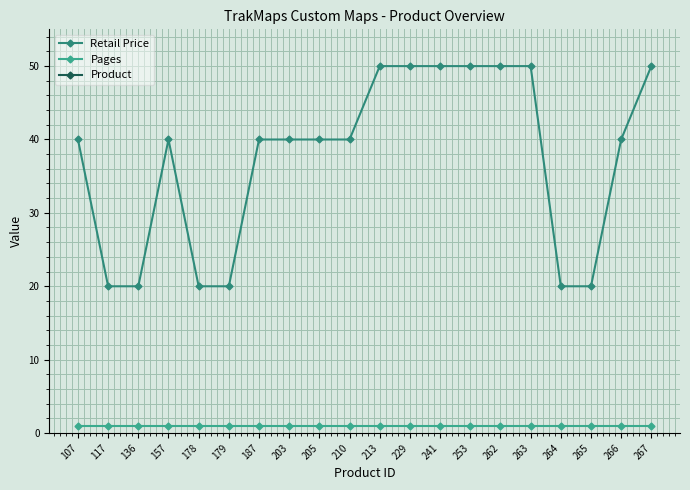

Reading left to right, extract all data points from this chart.

Retail Price: 40.0	20.0	20.0	40.0	20.0	20.0	40.0	40.0	40.0	40.0	50.0	50.0	50.0	50.0	50.0	50.0	20.0	20.0	40.0	50.0
Pages: 1.0	1.0	1.0	1.0	1.0	1.0	1.0	1.0	1.0	1.0	1.0	1.0	1.0	1.0	1.0	1.0	1.0	1.0	1.0	1.0
Product: 107.0	117.0	136.0	157.0	178.0	179.0	187.0	203.0	205.0	210.0	213.0	229.0	241.0	253.0	262.0	263.0	264.0	265.0	266.0	267.0